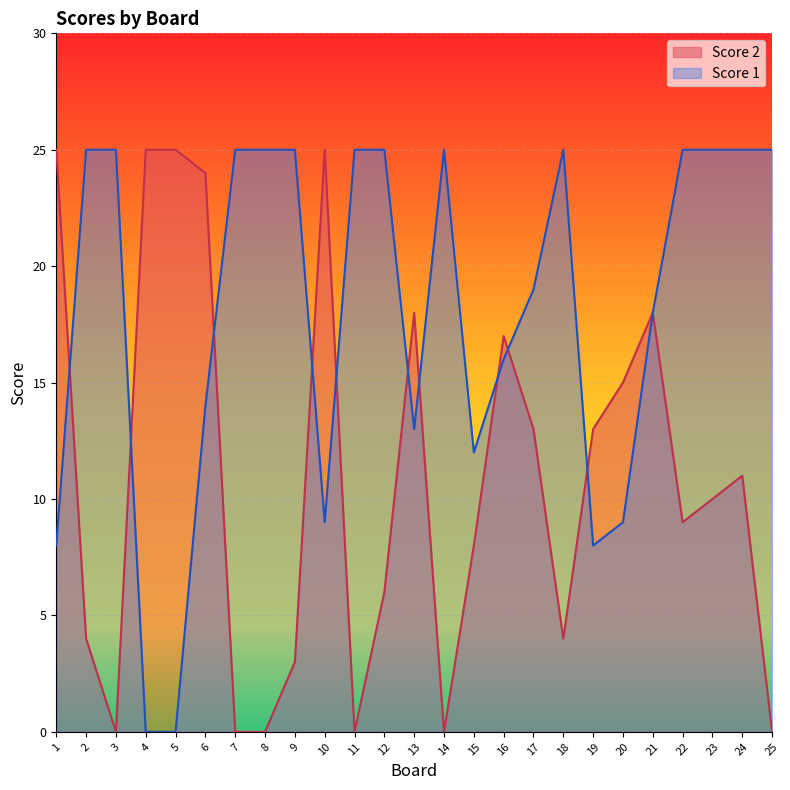

Where is Score 1 nearest to the value 12?

15